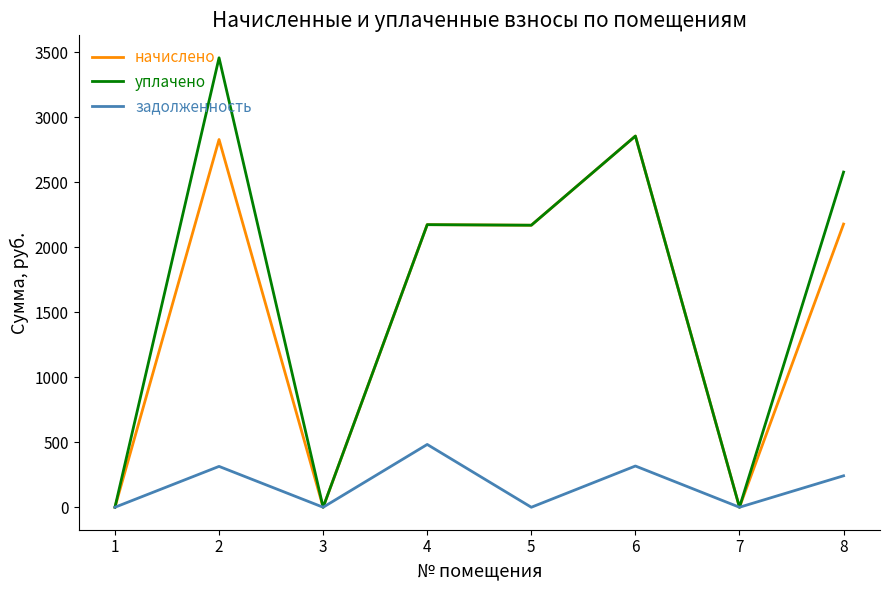

Which series has the largest range (max minus min)?

уплачено